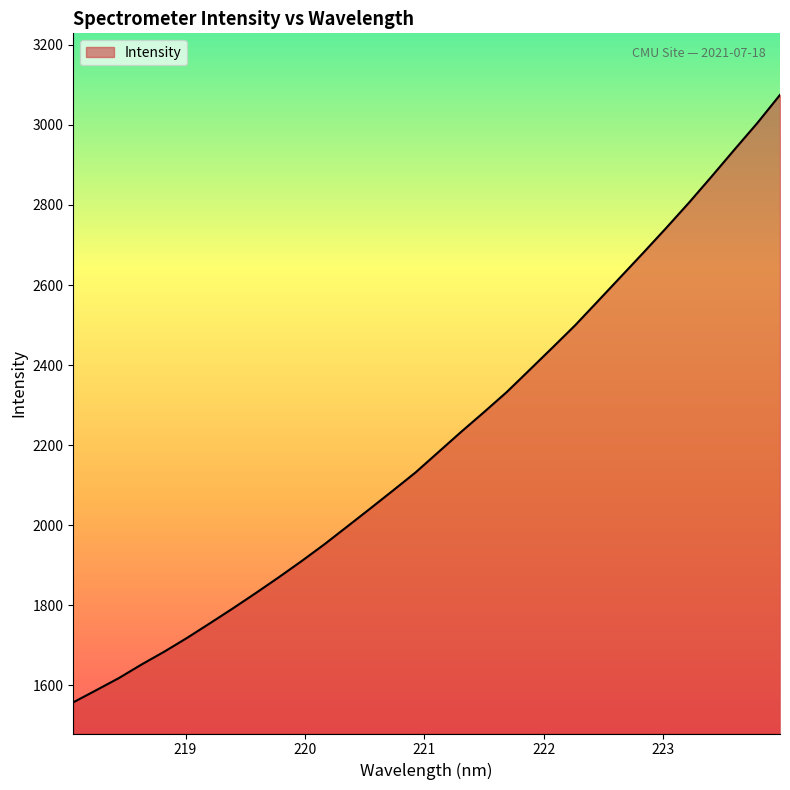

What is the minimum value shown in the chart?

1557.8